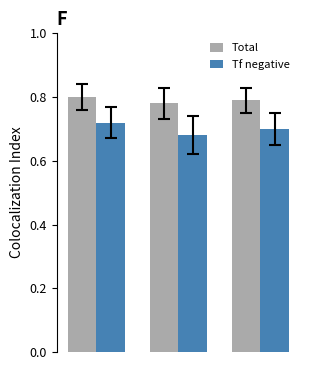

How many groups of bars are there?

3